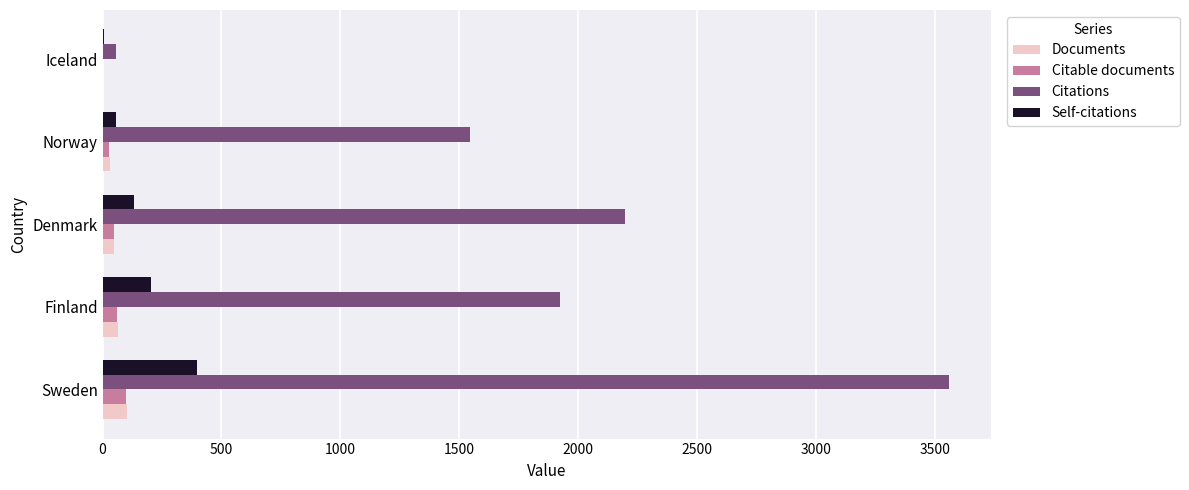

Which category has the highest value across all series?

Sweden